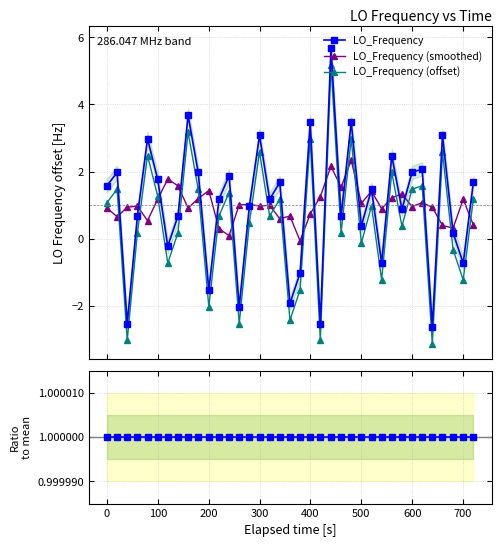

What is the highest value of the LO_Frequency series?

5.7